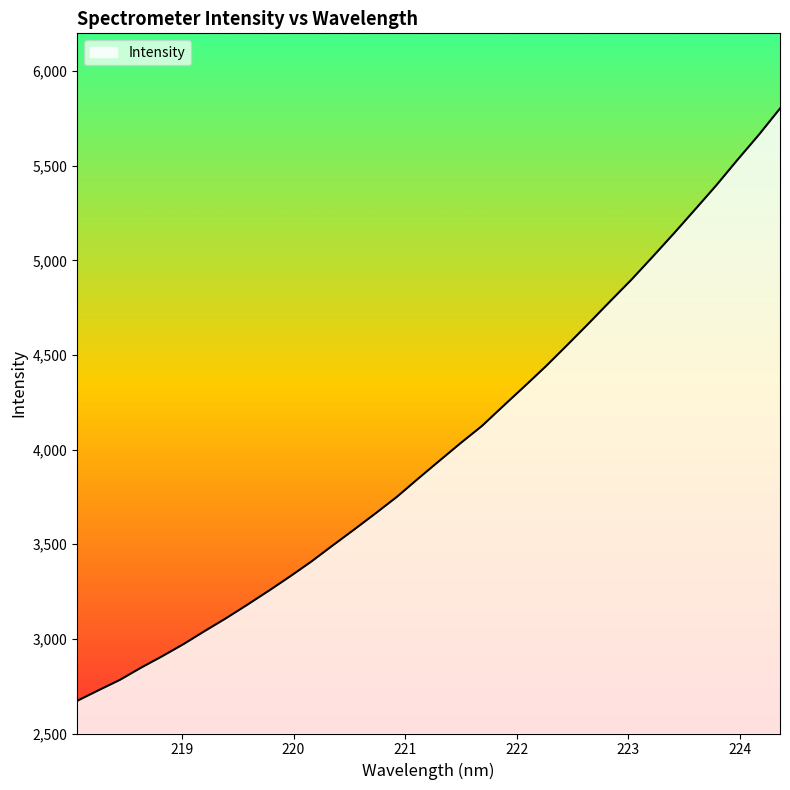

What is the difference between the maximum and minimum values?

3130.4